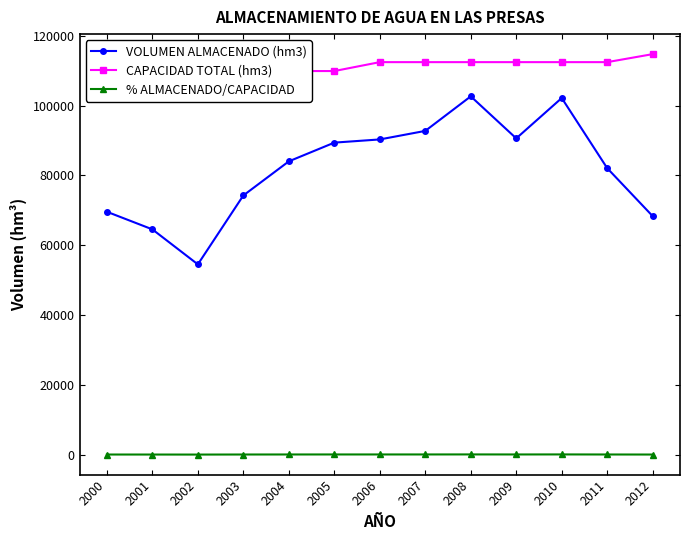

Which series has the widest spread of values?

VOLUMEN ALMACENADO (hm3)